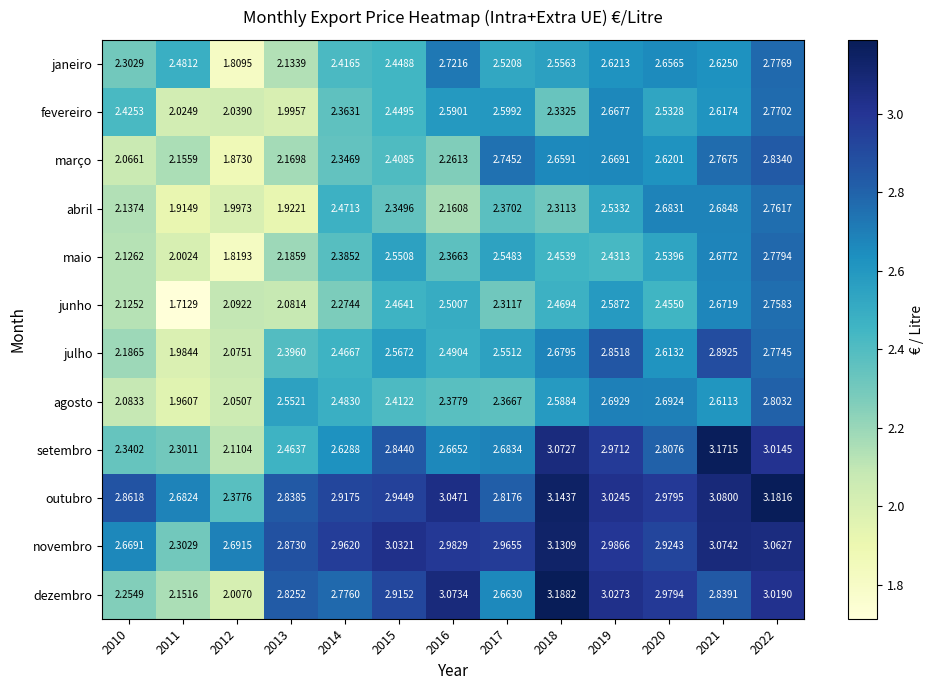

How many data points in fevereiro are less than 2?

1